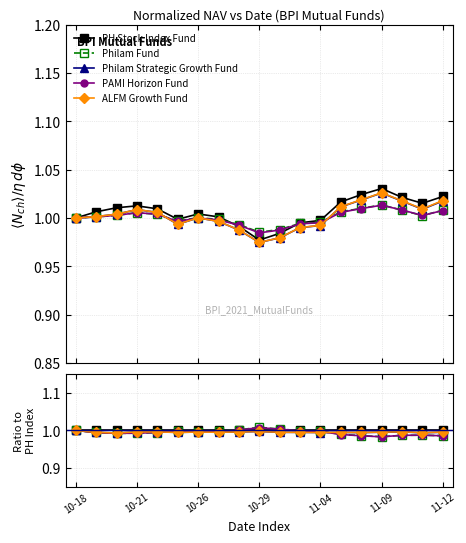

Which has a higher value, 13 or 16?

13